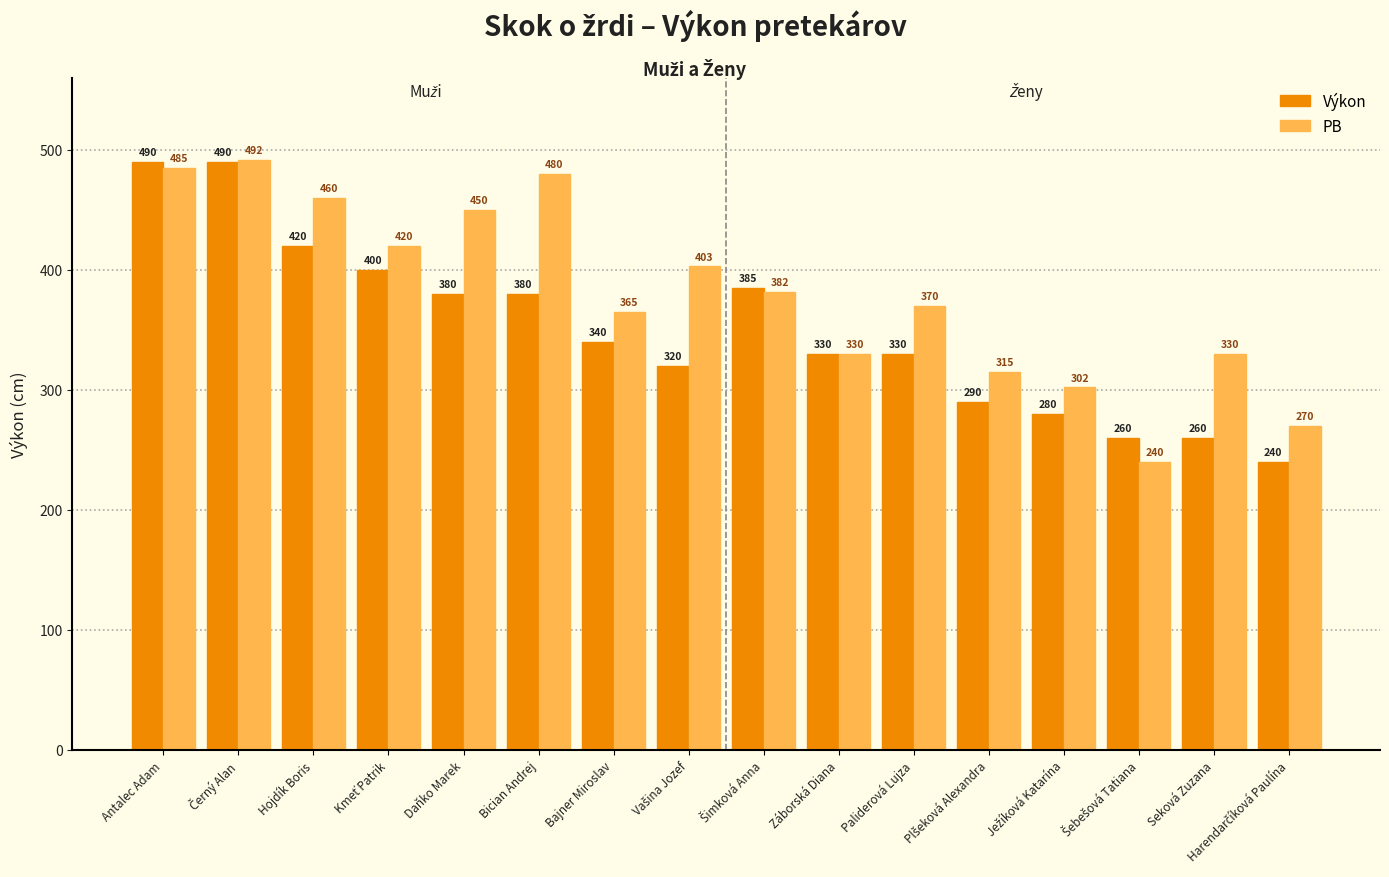

How many series are shown in this chart?

2